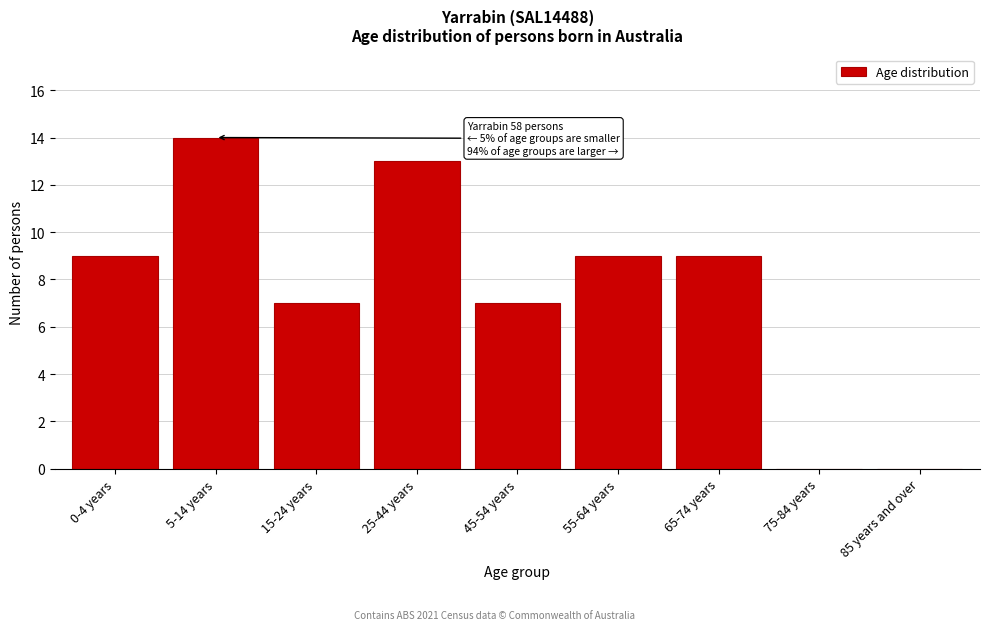

Reading left to right, extract all data points from this chart.

0-4 years=9	5-14 years=14	15-24 years=7	25-44 years=13	45-54 years=7	55-64 years=9	65-74 years=9	75-84 years=0	85 years and over=0